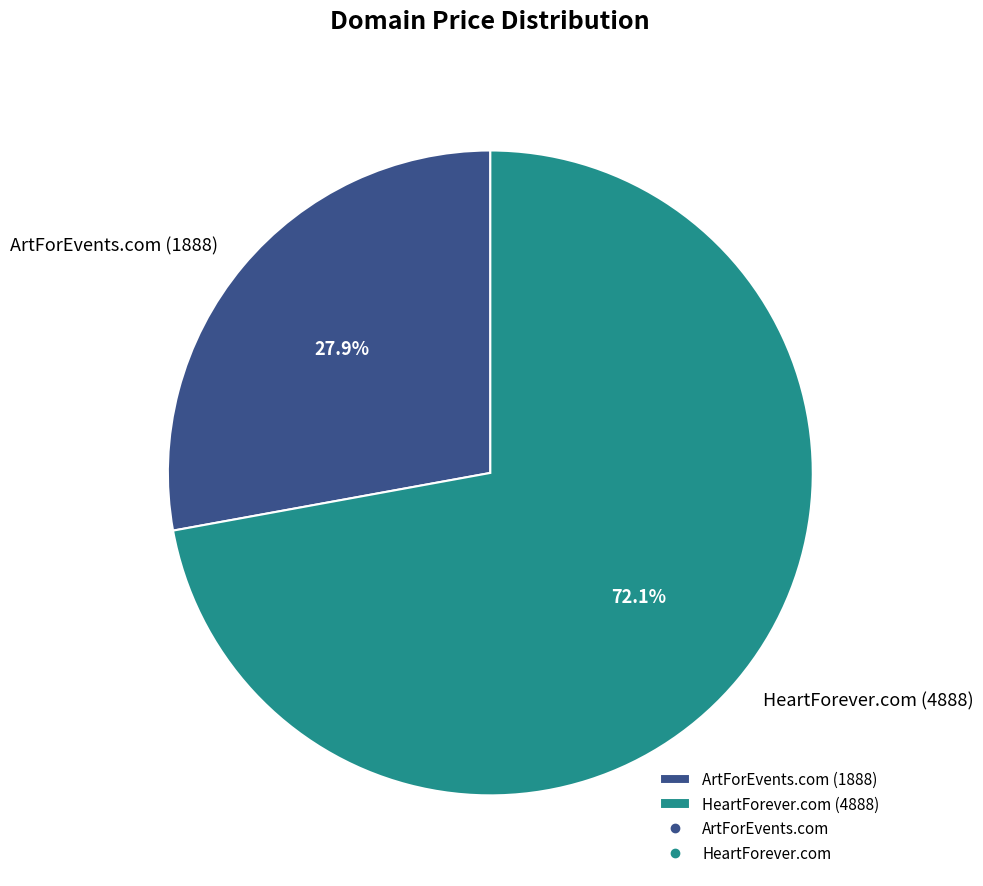

Which slice represents more than half of the pie?

HeartForever.com